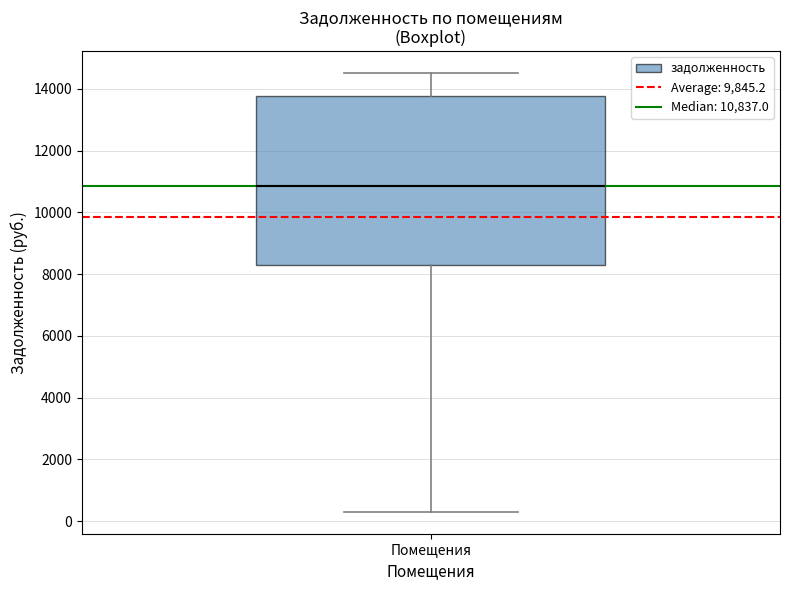

Where does the lower whisker of the box for Помещения end on the y-axis? The values are not printed on the chart, so give them approximately, as read against the axis.

400